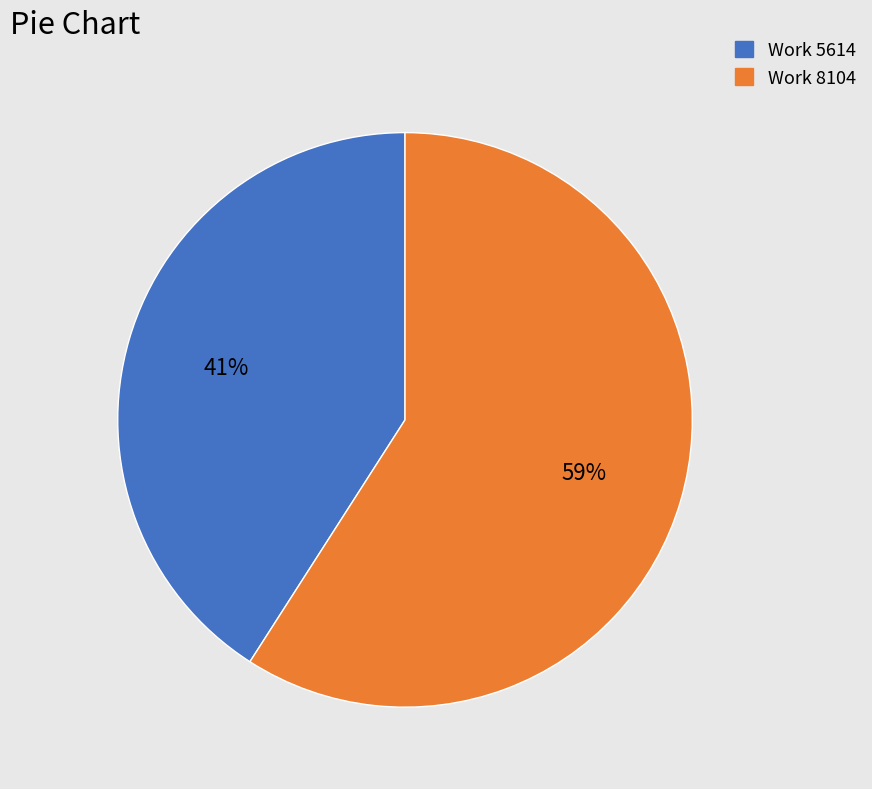

Which category has the biggest portion of the pie?

Work 8104